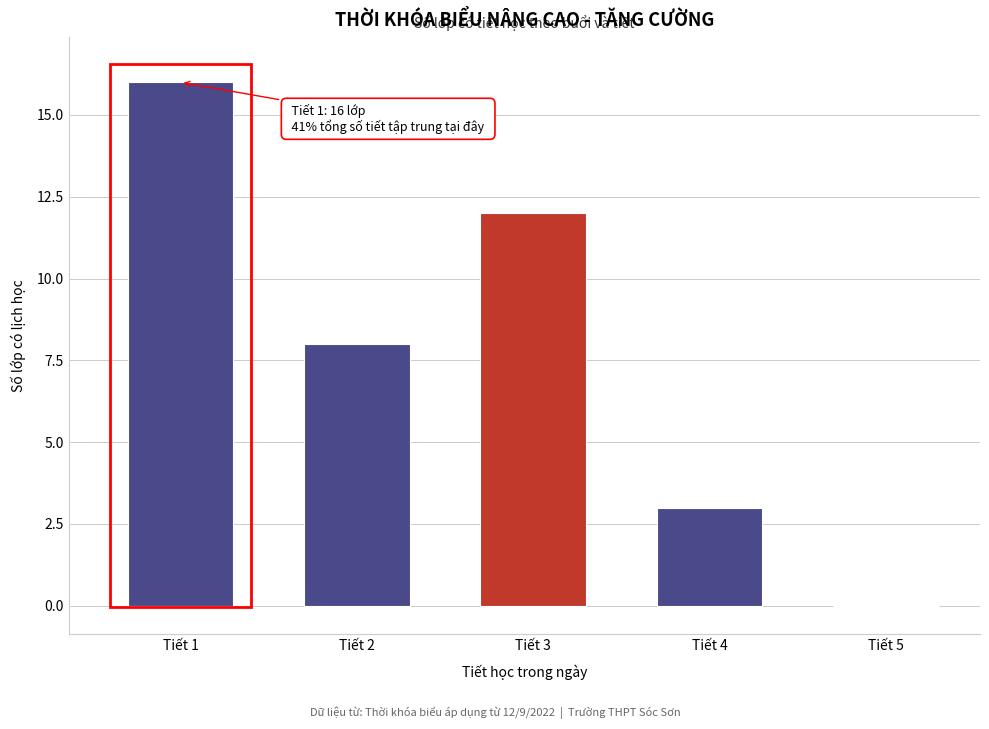

Reading right to left, list all the values displayed in this chart.

Tiết 5=0	Tiết 4=3	Tiết 3=12	Tiết 2=8	Tiết 1=16